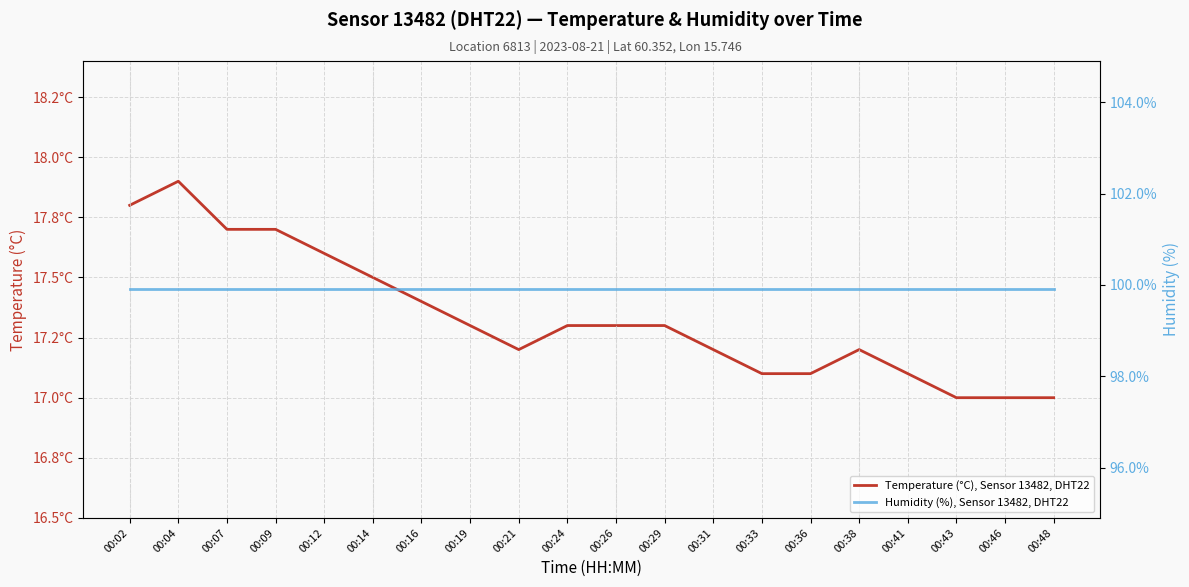

True or false: Temperature (°C), Sensor 13482, DHT22 and Humidity (%), Sensor 13482, DHT22 intersect in this chart.

False